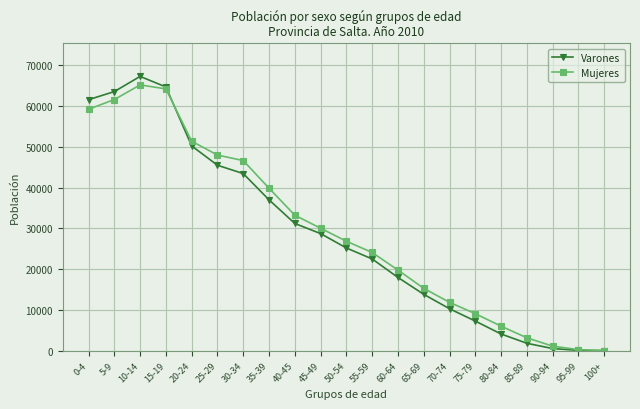

What is the total value across all series at 55-59?

46625